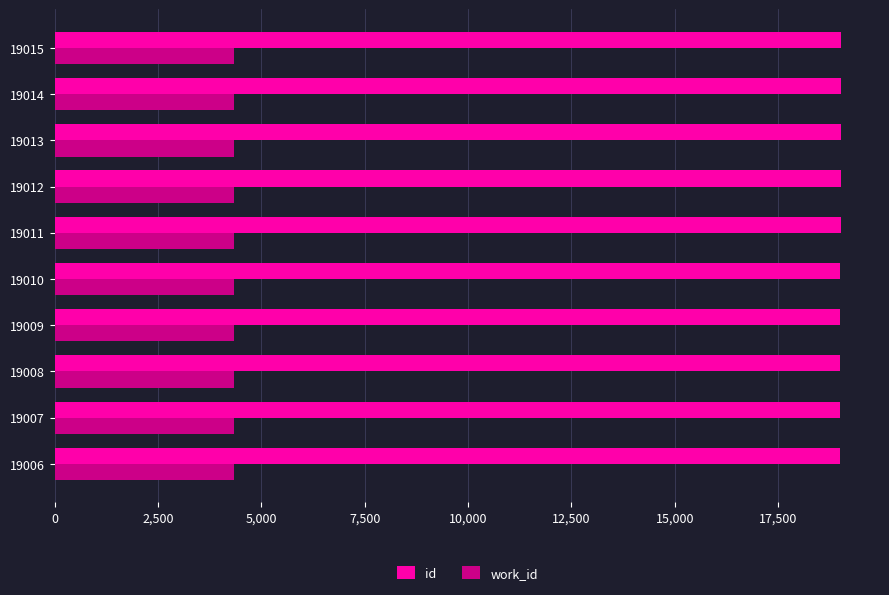

What is the sum of all id values?

190105